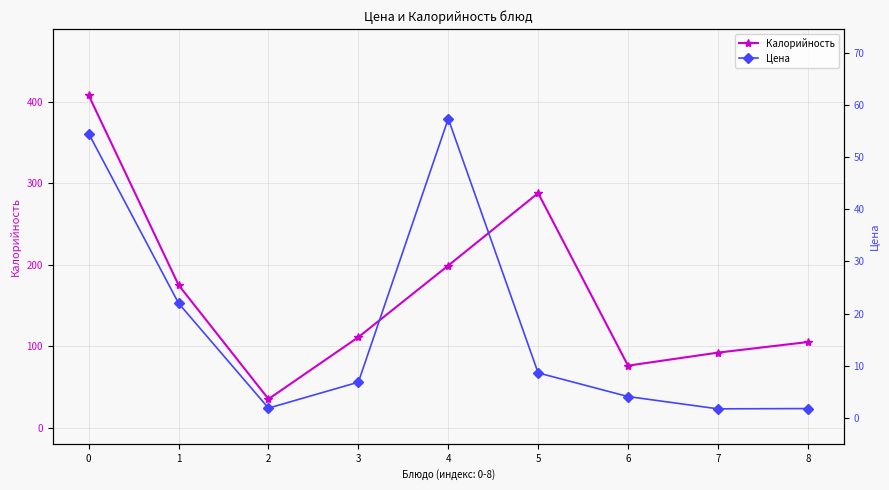

What is the value of the Калорийность point at the 4th from the left?

111